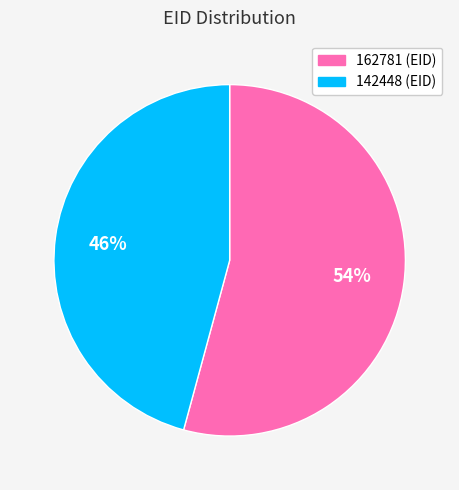

Which has a higher value, 142448 or 162781?

162781